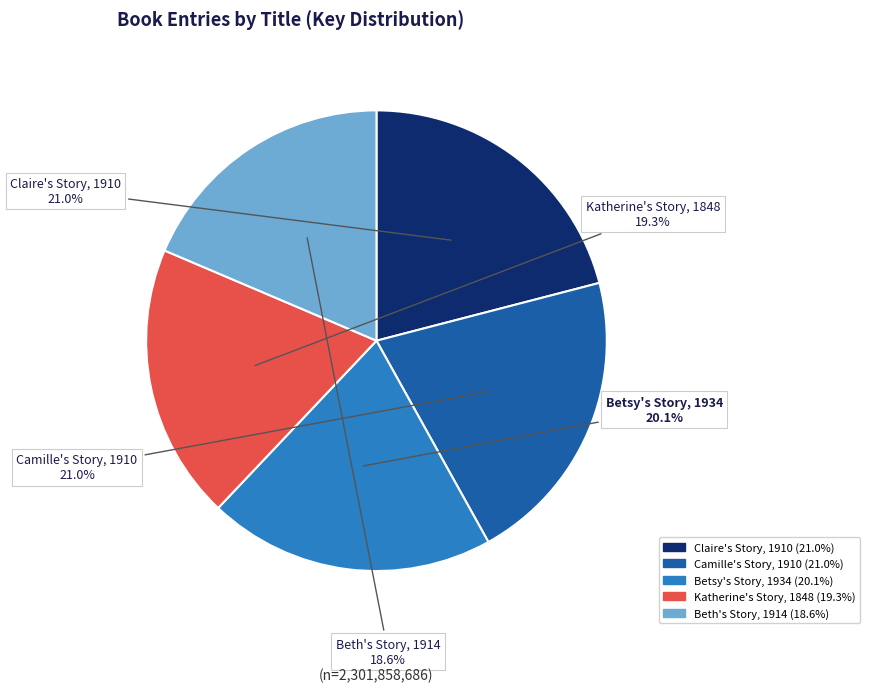

The Claire's Story, 1910 slice represents 21% of the pie. True or false?

True